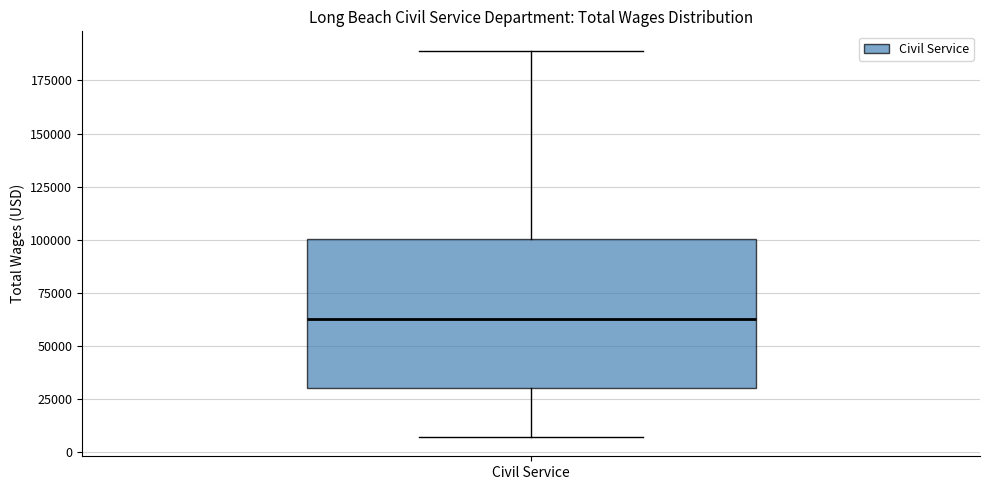

Read this box plot against the y-axis: the position of the median line, the range covered by the box, and the ends of both whiskers. The values are not printed on the chart, so give them approximately, as read against the axis.

median 65000, box 30000 to 100000, whiskers 5000 to 190000